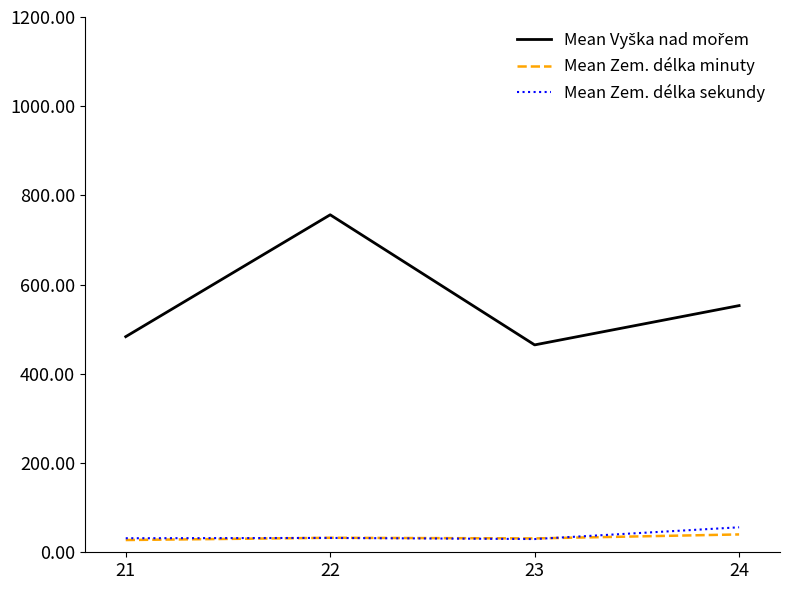

What is the smallest value displayed?

27.5